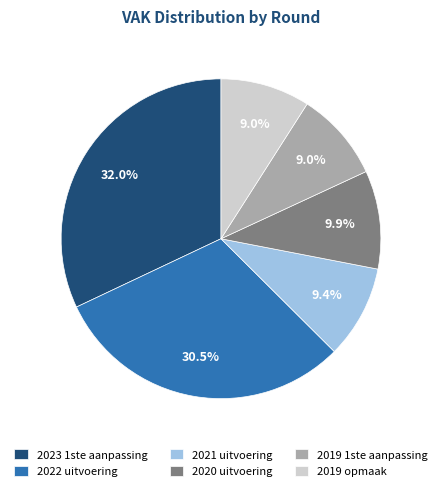

How many segments does this pie chart have?

6